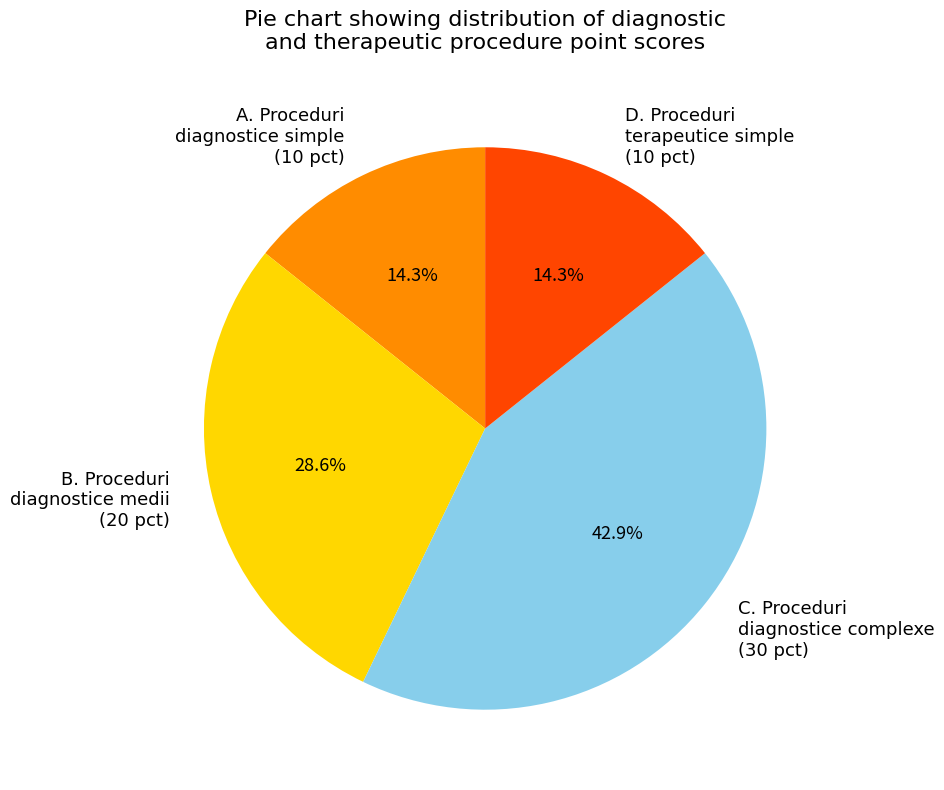

What percentage do D. Proceduri terapeutice simple (10 pct) and C. Proceduri diagnostice complexe (30 pct) together represent?

57.1%